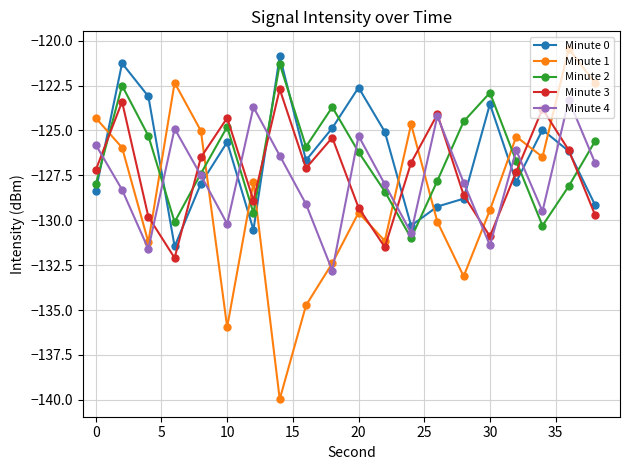

How many categories are shown in the chart?

20